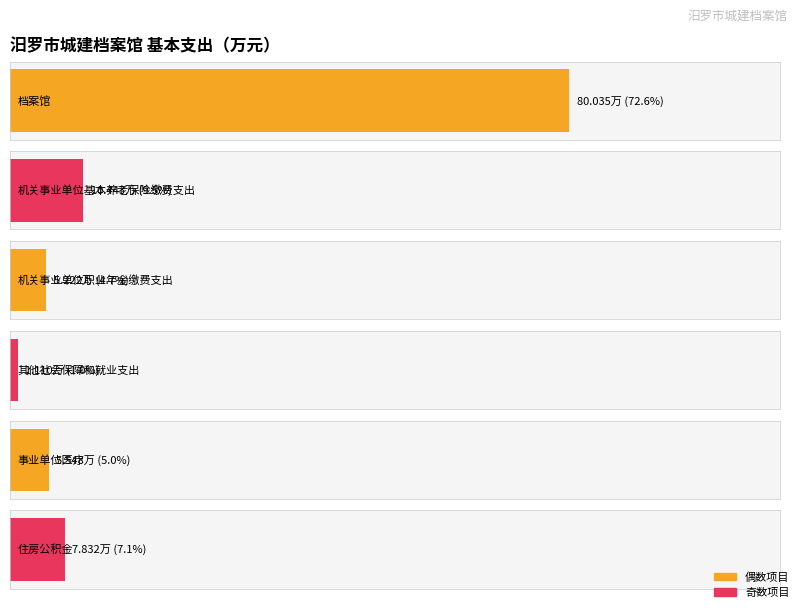

List the labels in order of value, largest first.

档案馆, 机关事业单位基本养老保险缴费支出, 住房公积金, 事业单位医疗, 机关事业单位职业年金缴费支出, 其他社会保障和就业支出